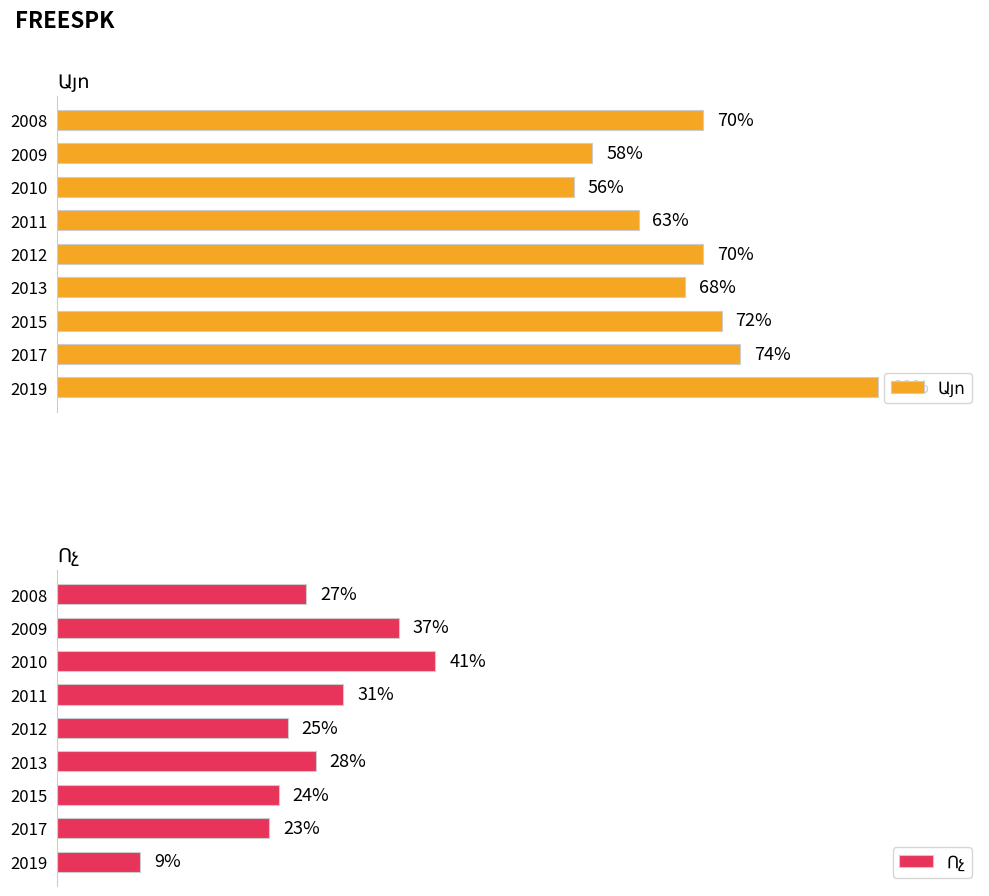

What is the sum of all Ոչ values?

245